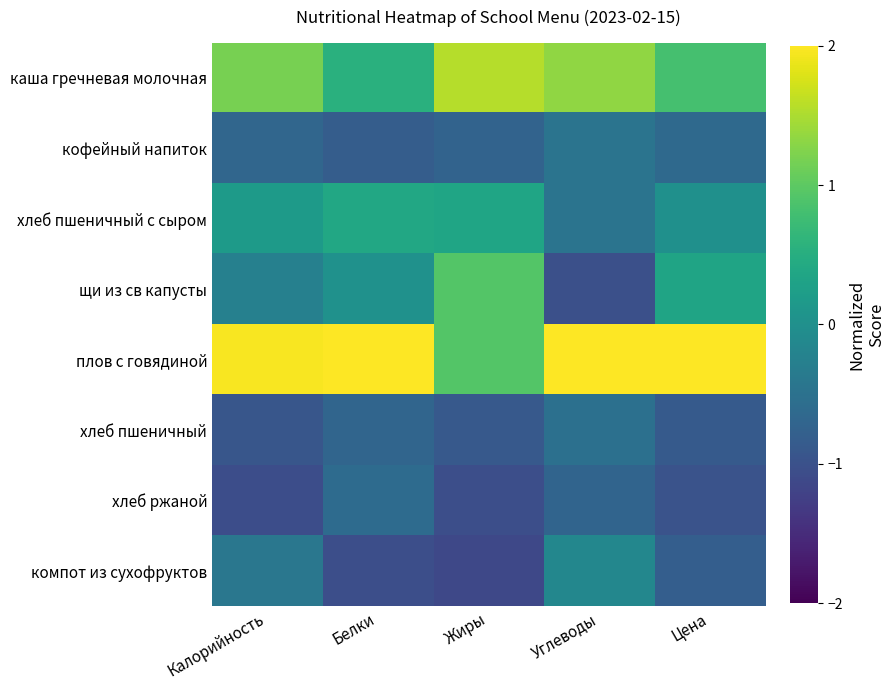

How many data points does each series have?

5